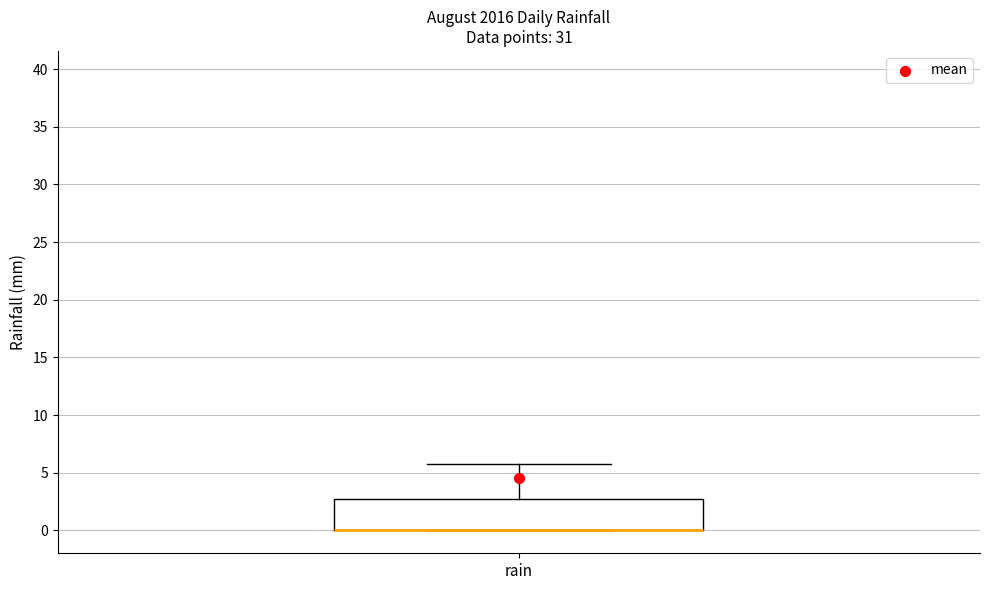

Where does the upper whisker of the box for rain end on the y-axis? The values are not printed on the chart, so give them approximately, as read against the axis.

6.0